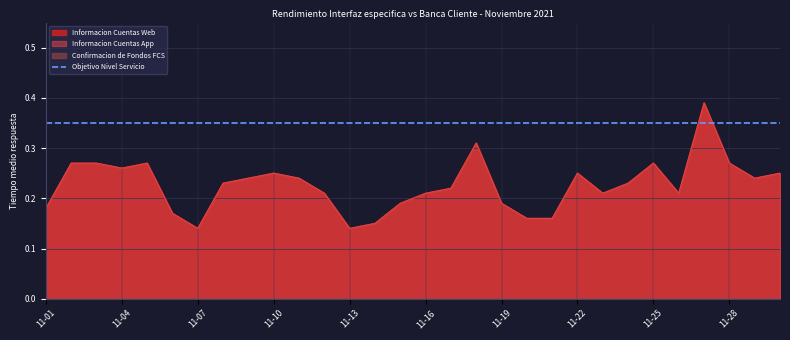

What is the smallest value displayed?

0.1